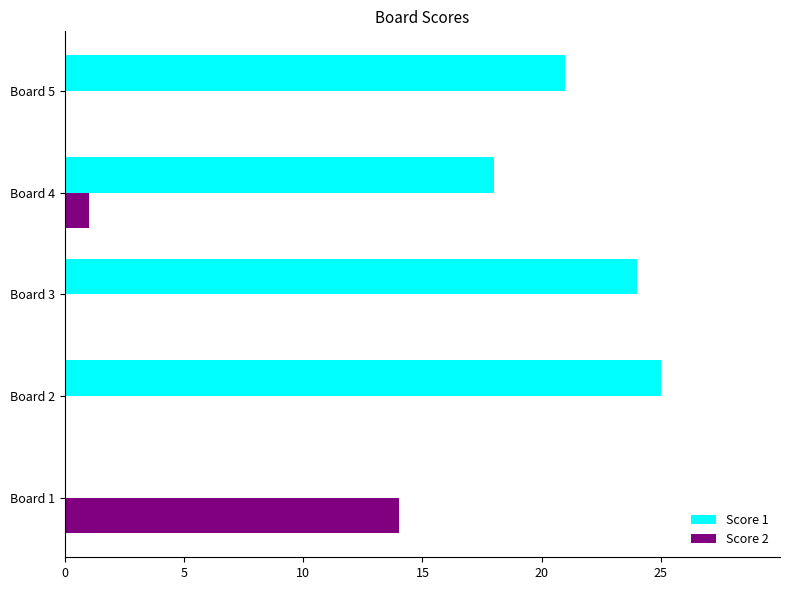

Between Board 1 and Board 2, which series saw the biggest shift?

Score 1